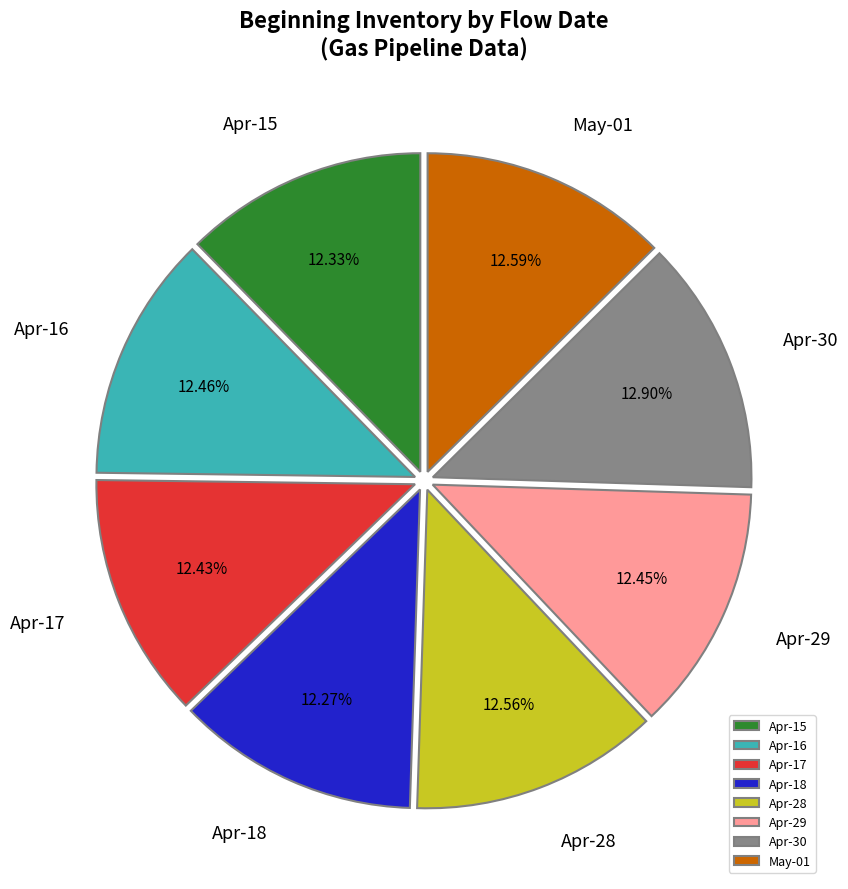

What is the ratio of the value at Apr-17 to the value at May-01?

1.0